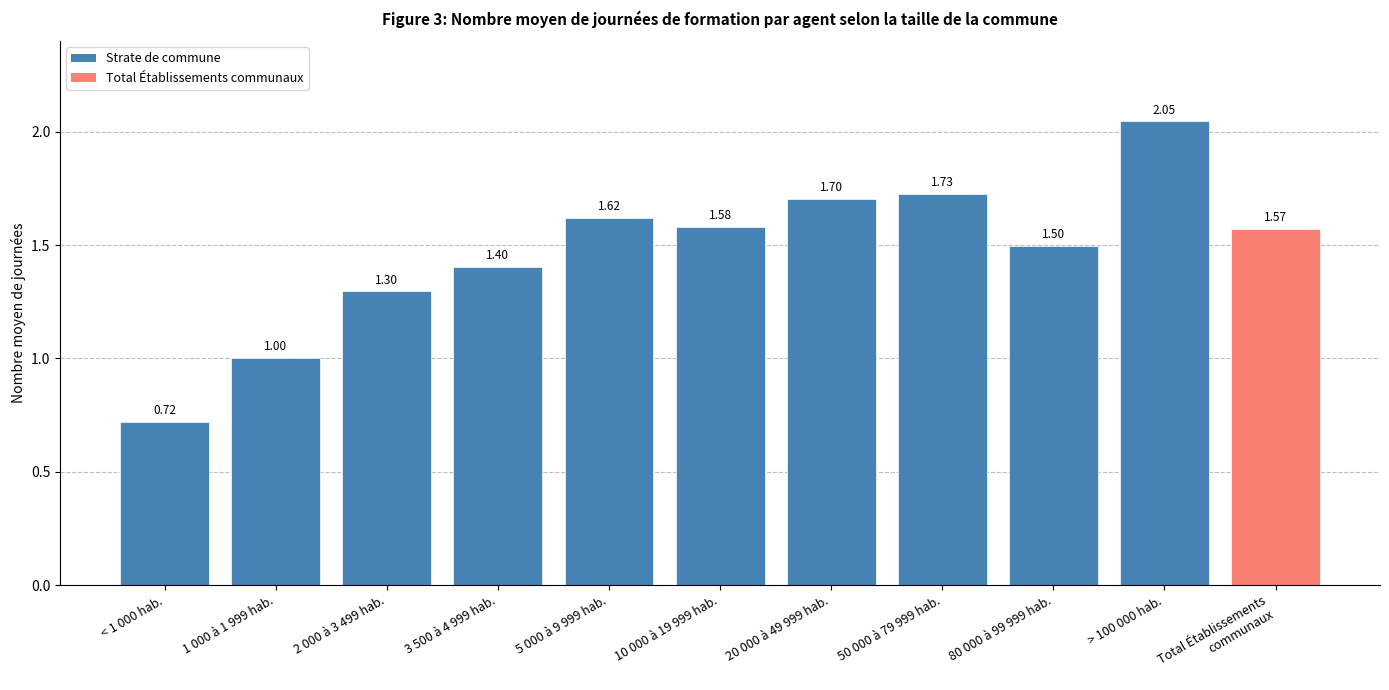

What is the difference between the values at > 100 000 hab. and 10 000 à 19 999 hab.?

0.5